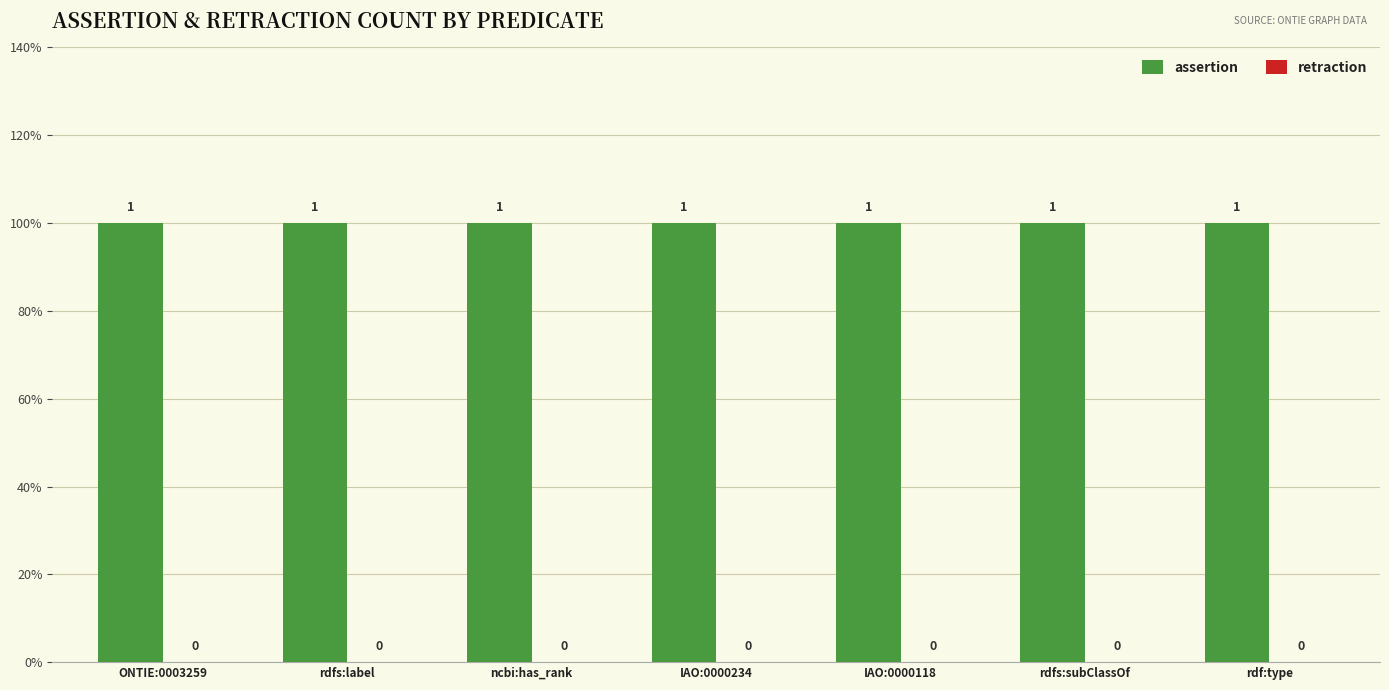

Rank the categories by retraction value from lowest to highest.

ONTIE:0003259, rdfs:label, ncbi:has_rank, IAO:0000234, IAO:0000118, rdfs:subClassOf, rdf:type